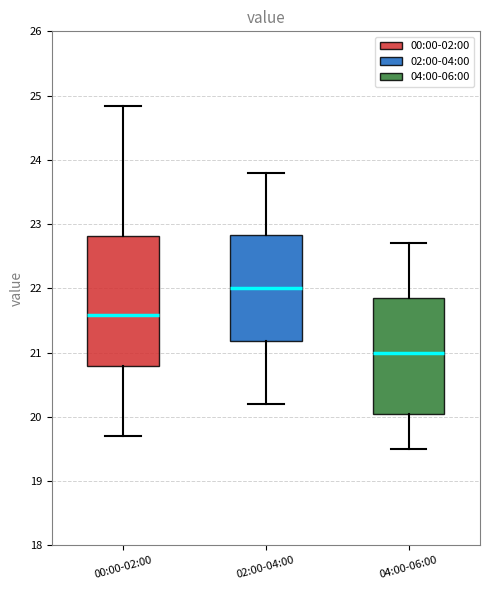

Reading left to right, read every box against the y-axis: the position of its median line, the range the box covers, and the ends of its whiskers. The values are not printed on the chart, so give them approximately, as read against the axis.

00:00-02:00: median 21.6, box 20.8 to 22.8, whiskers 19.7 to 24.8
02:00-04:00: median 22.0, box 21.2 to 22.8, whiskers 20.2 to 23.8
04:00-06:00: median 21.0, box 20.1 to 21.9, whiskers 19.5 to 22.7